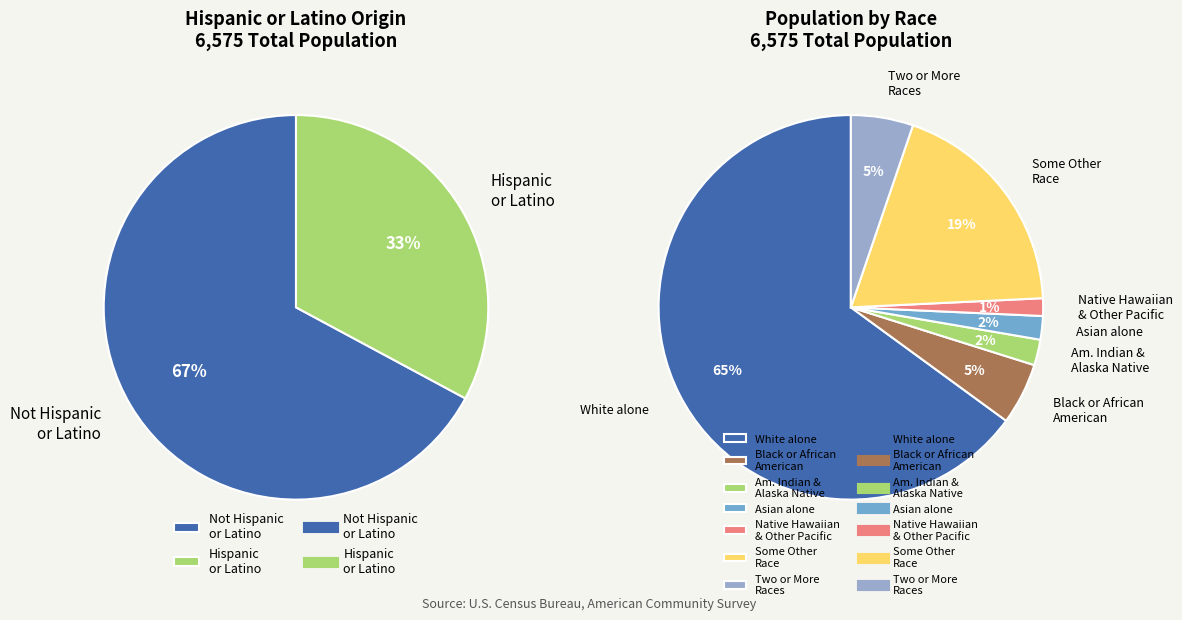

What percentage is NOT represented by Some Other Race alone?

81.0%